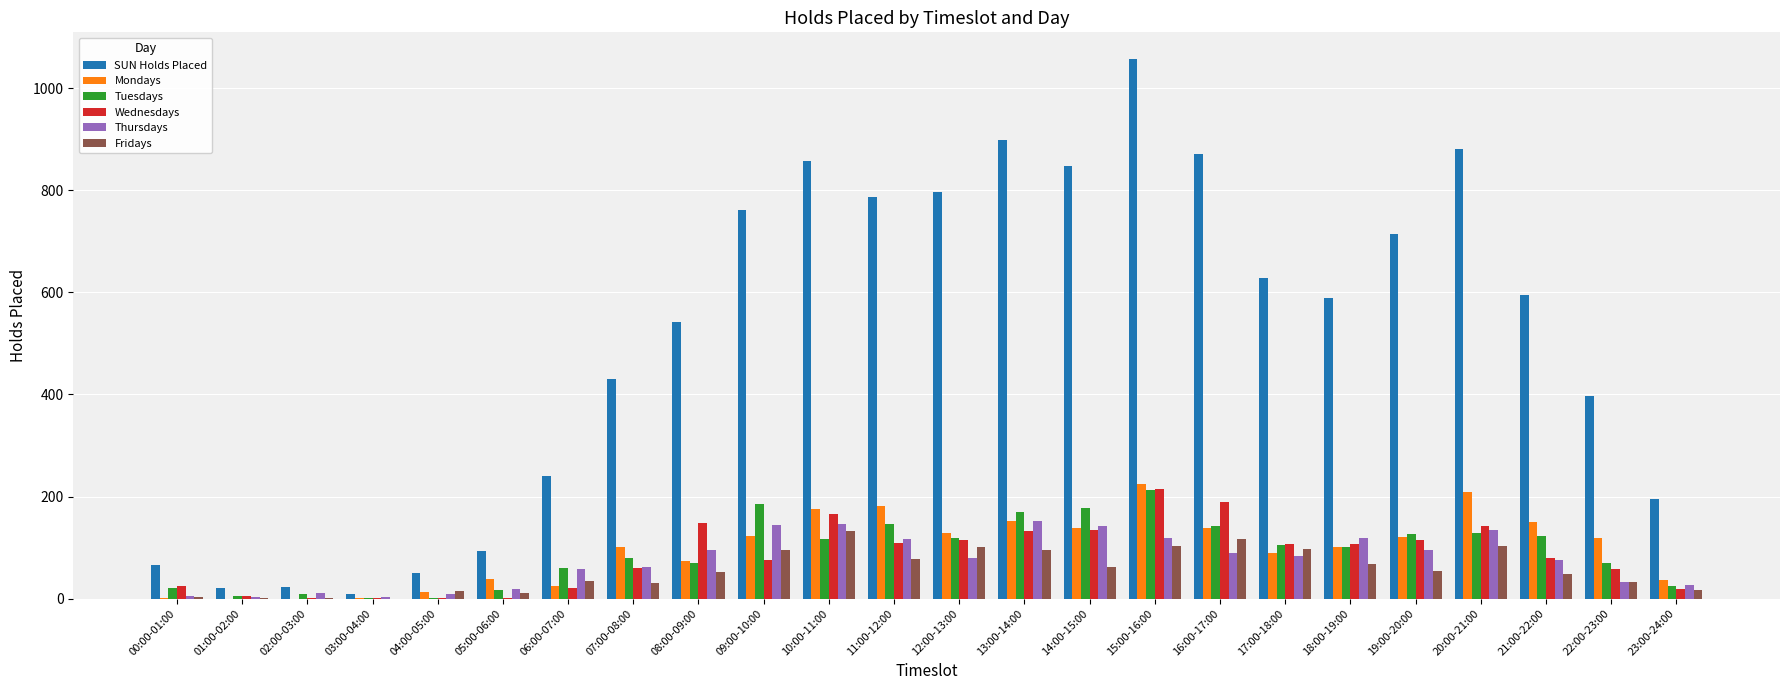

At which label does Wednesdays first exceed 106?

08:00-09:00